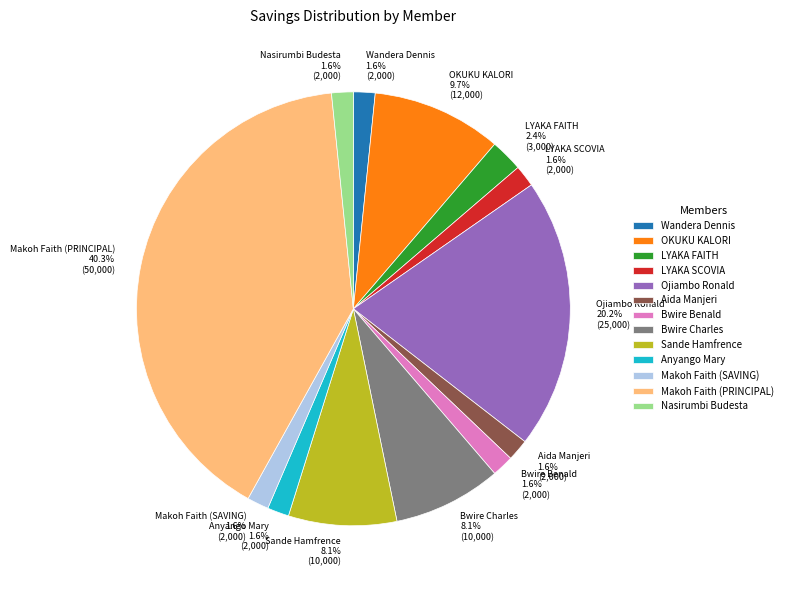

Is there any slice that represents more than half of the pie?

No